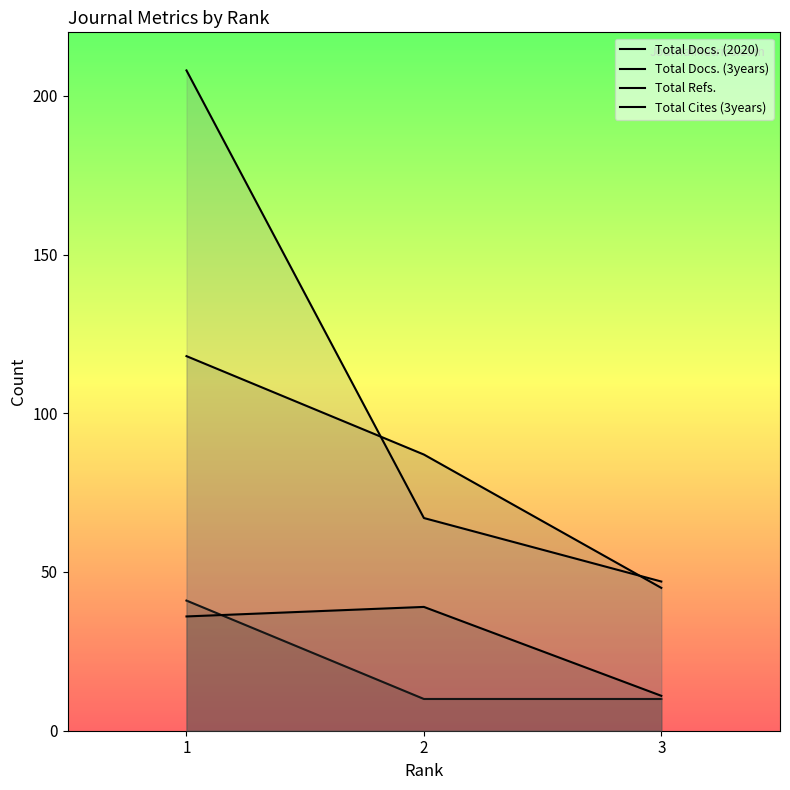

Reading left to right, extract all data points from this chart.

Total Docs. (2020): 41	10	10
Total Docs. (3years): 36	39	11
Total Refs.: 118	87	45
Total Cites (3years): 208	67	47